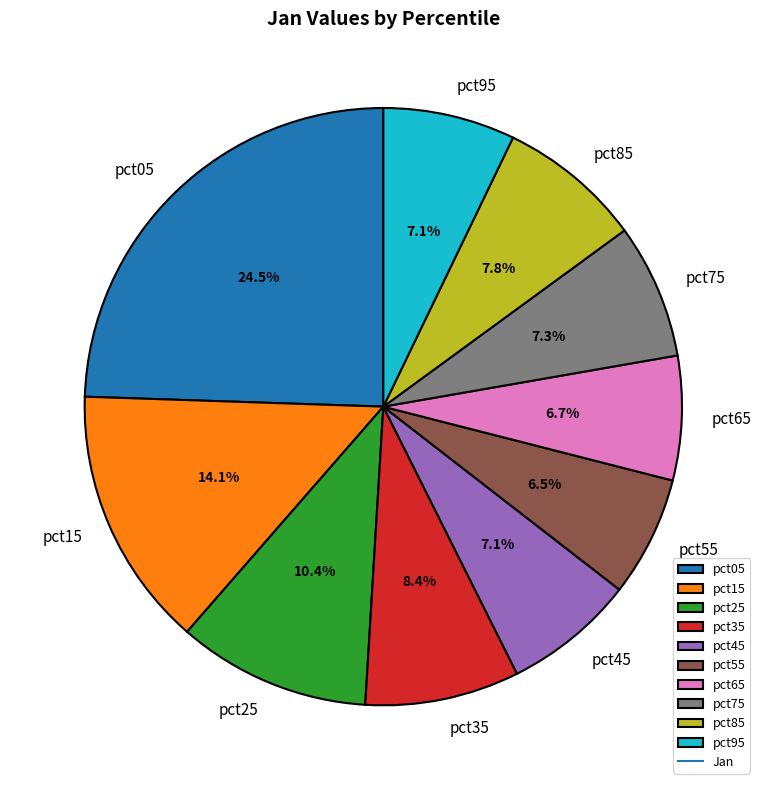

How many slices are in this pie chart?

10